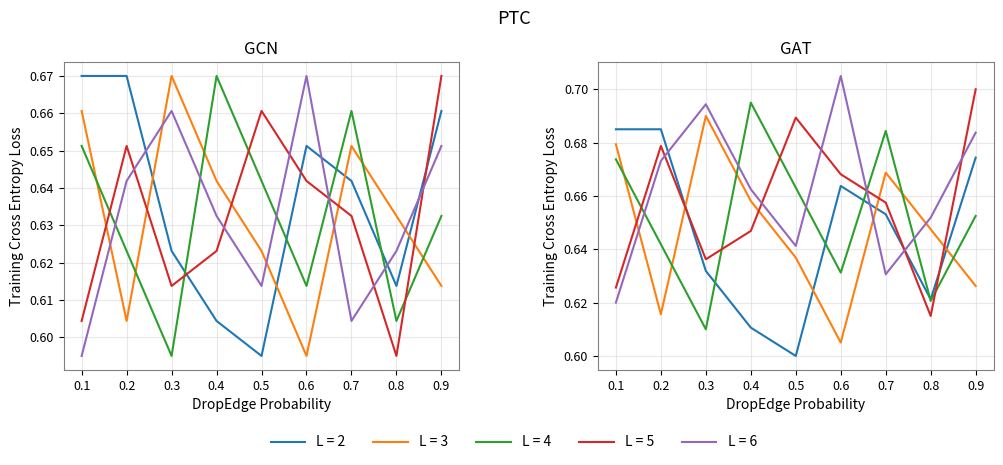

True or false: col_4 has a value of 1.0 at 0.8.

False